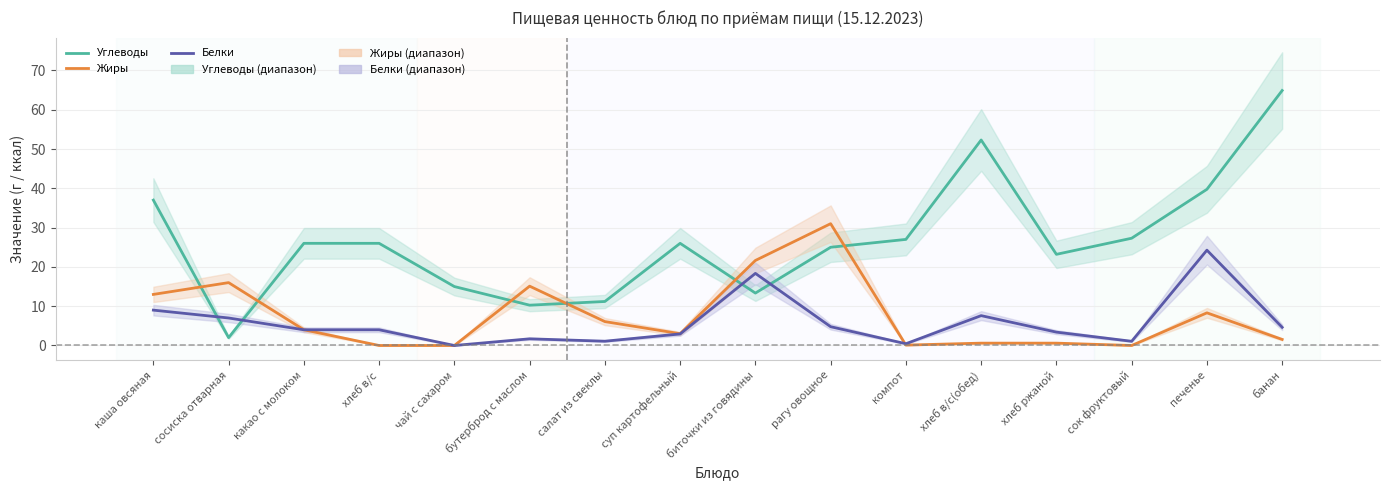

How many interior local valleys does the Жиры series have?

3